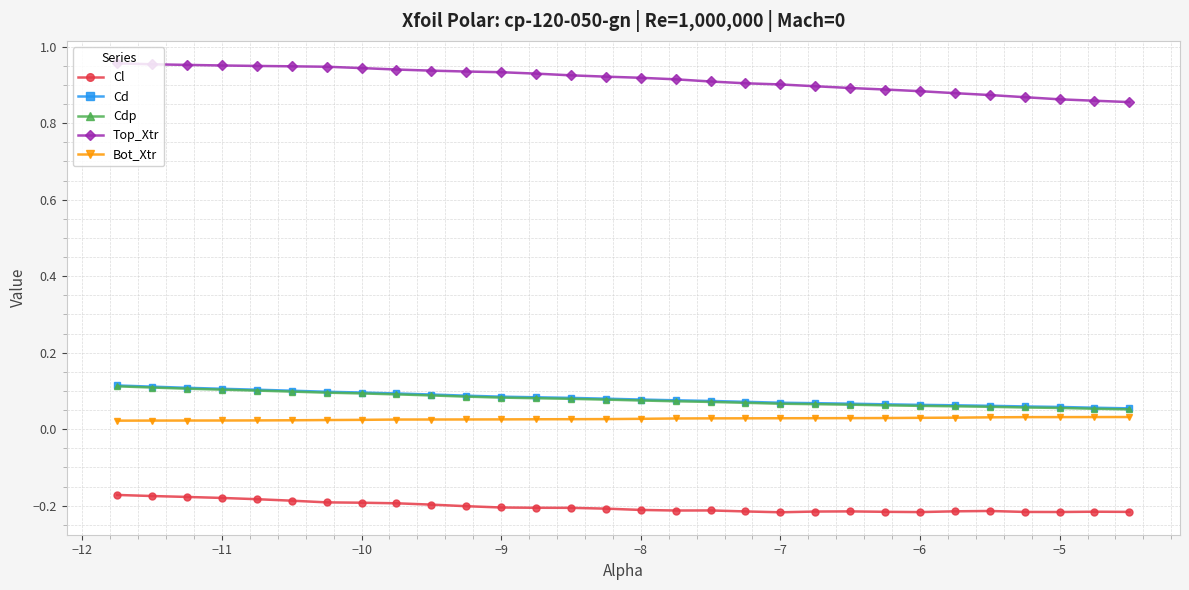

What is the sum of all Top_Xtr values?

27.4